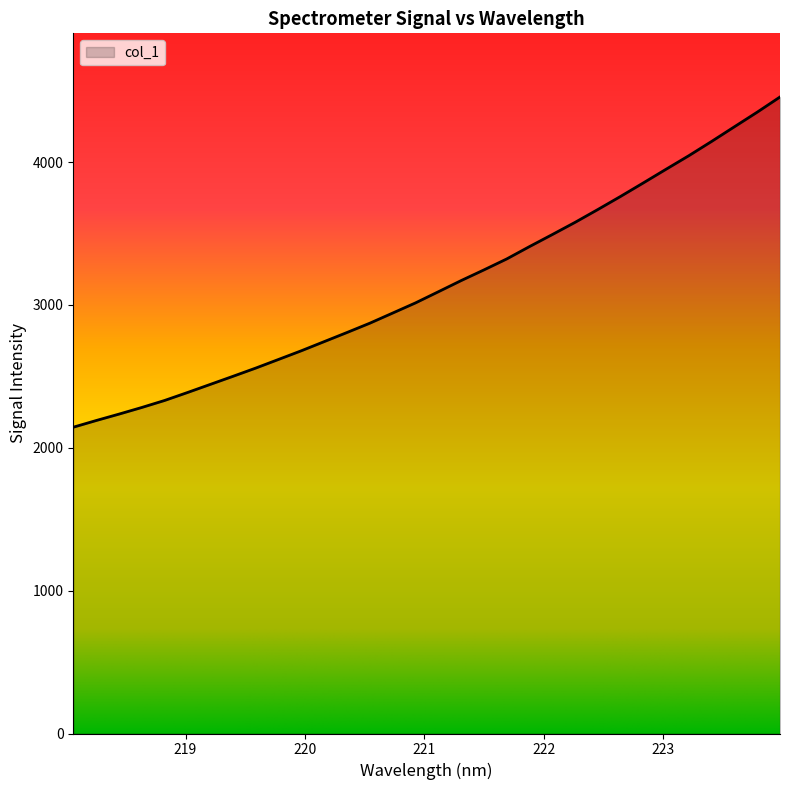

Does the chart display data point markers on the line(s)?

No